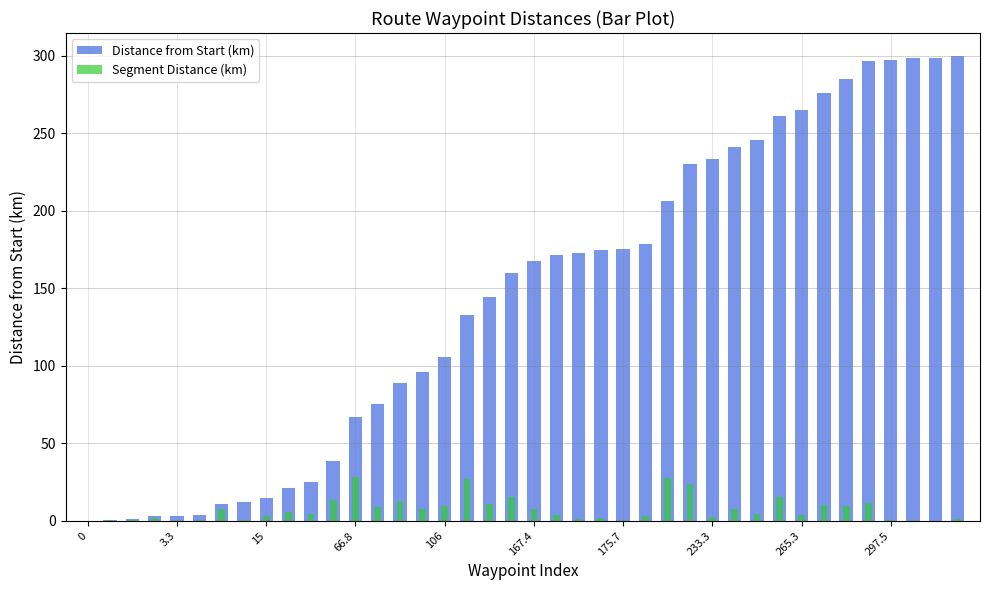

List the series in order of their overall mean, lowest first.

Segment Distance (km), Distance from Start (km)